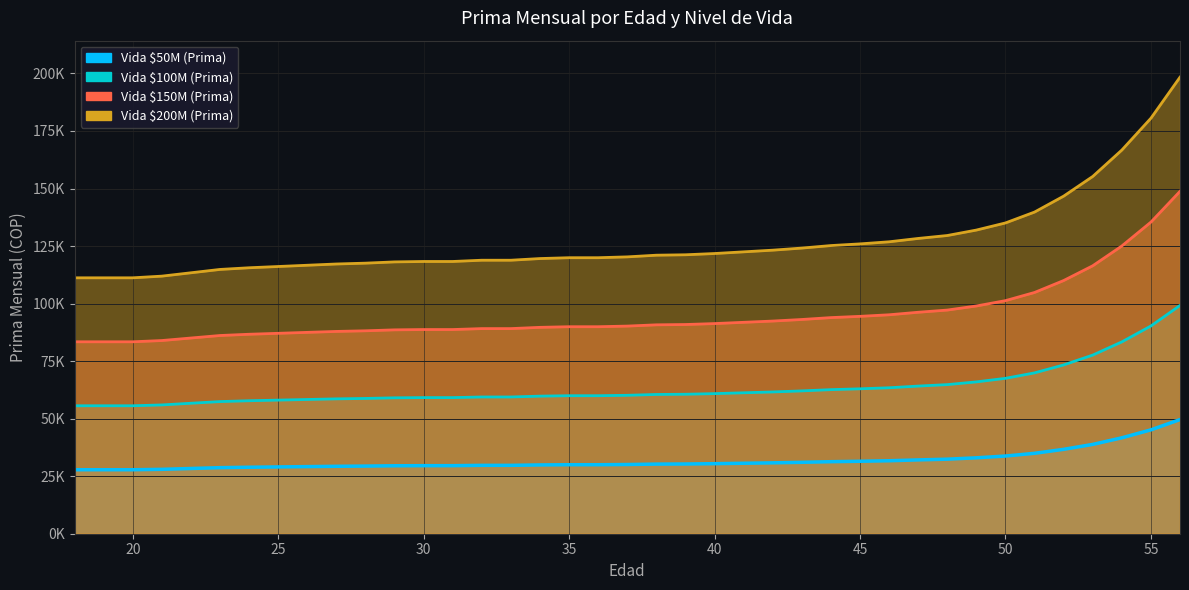

At which label is Vida $100M (Prima) closest to 77395?

53